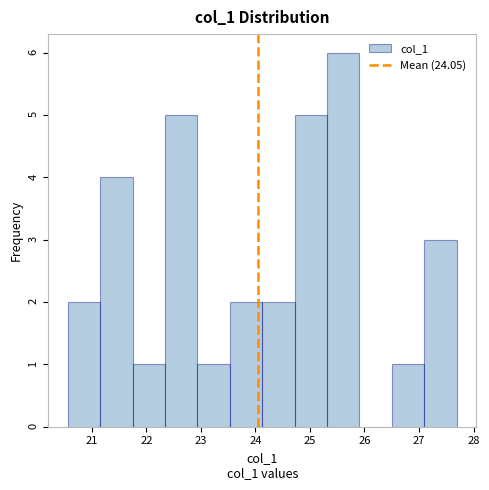

Reading left to right, transcribe this chart: for each bar, give the range it covers on the x-axis and its height. Neither the bar edges nor the heights are printed on the chart, so give them approximately, as read against the axes.

20.6 to 21.2: 2
21.2 to 21.7: 4
21.7 to 22.3: 1
22.3 to 22.9: 5
22.9 to 23.5: 1
23.5 to 24.1: 2
24.1 to 24.7: 2
24.7 to 25.3: 5
25.3 to 25.9: 6
25.9 to 26.5: 0
26.5 to 27.1: 1
27.1 to 27.7: 3